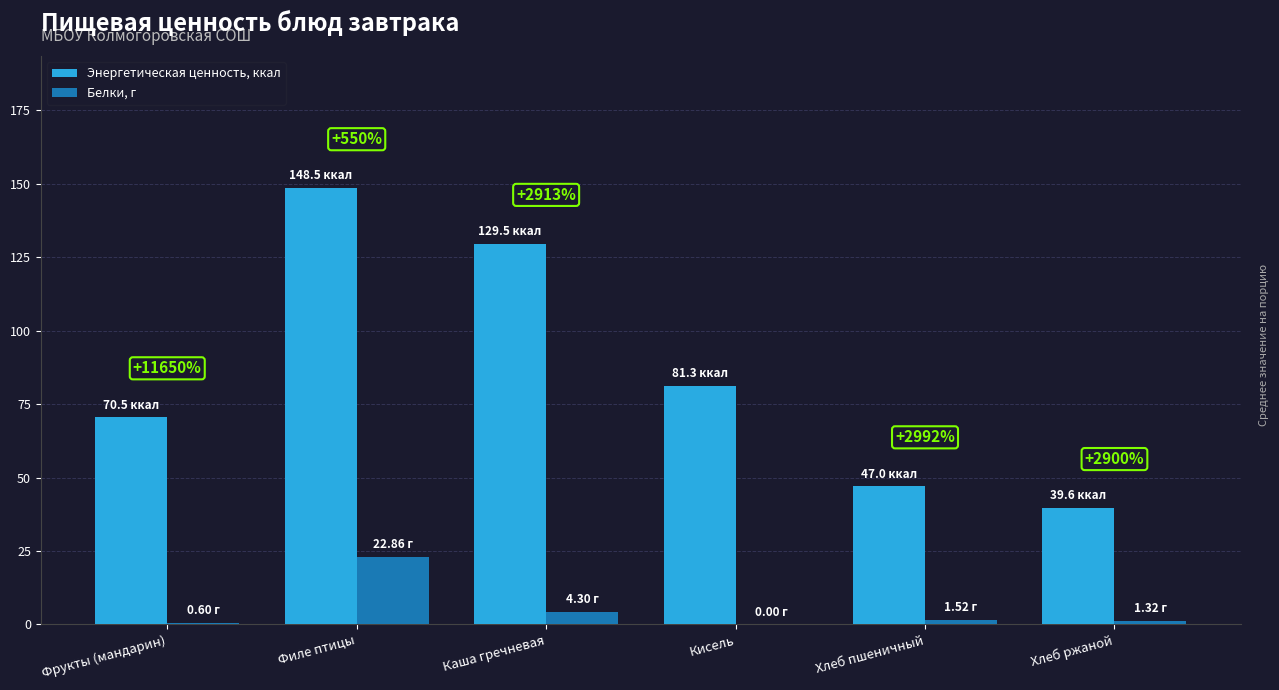

At which category is the sum across all series the highest?

Филе птицы